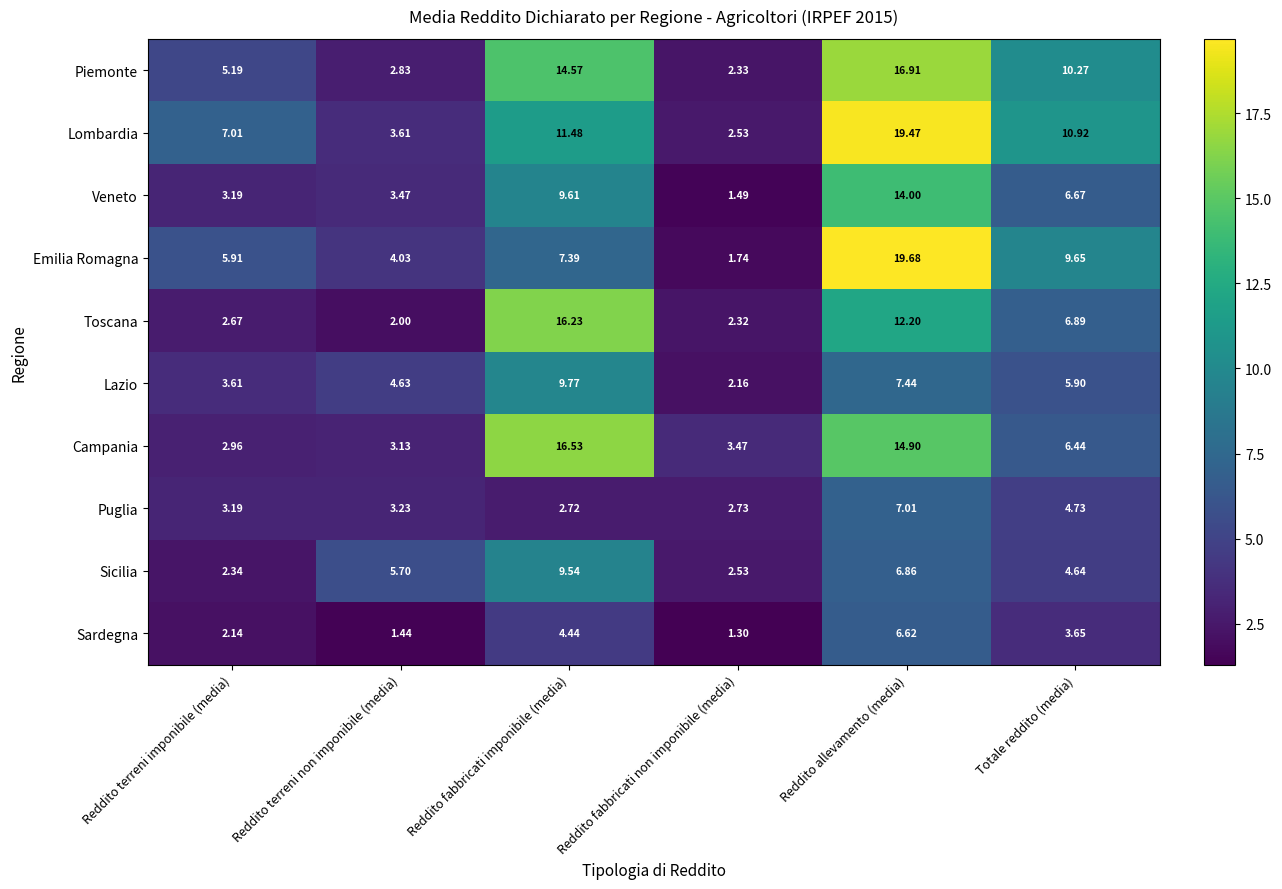

Where is Sicilia nearest to the value 5?

Totale reddito (media)